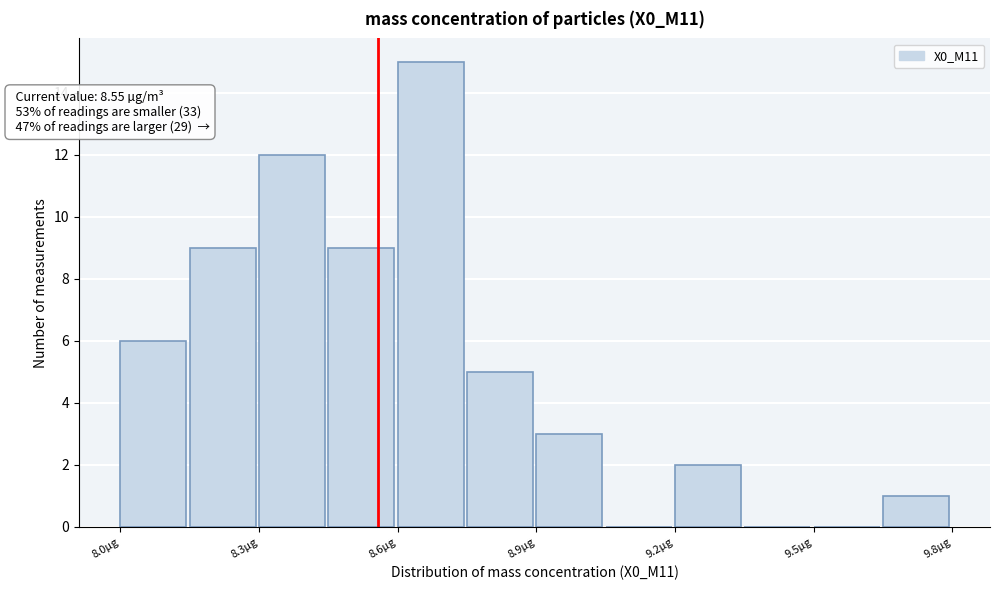

Around what value on the x-axis is the tallest bar? Give the approximate position of its centre, as read against the axis.

8.65